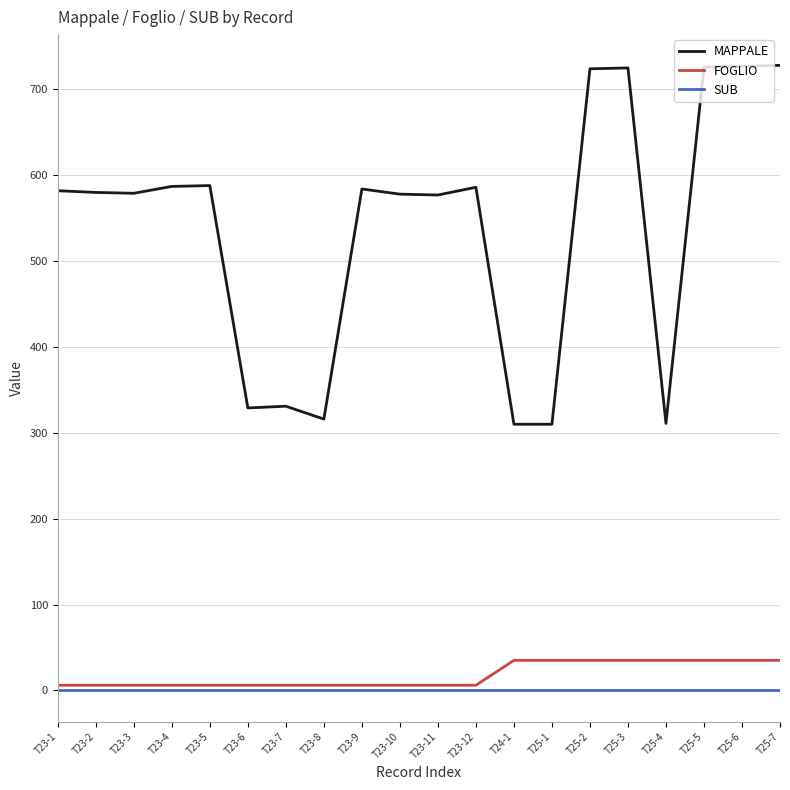

Read the MAPPALE value at T25-6, to the nearest 50.

750